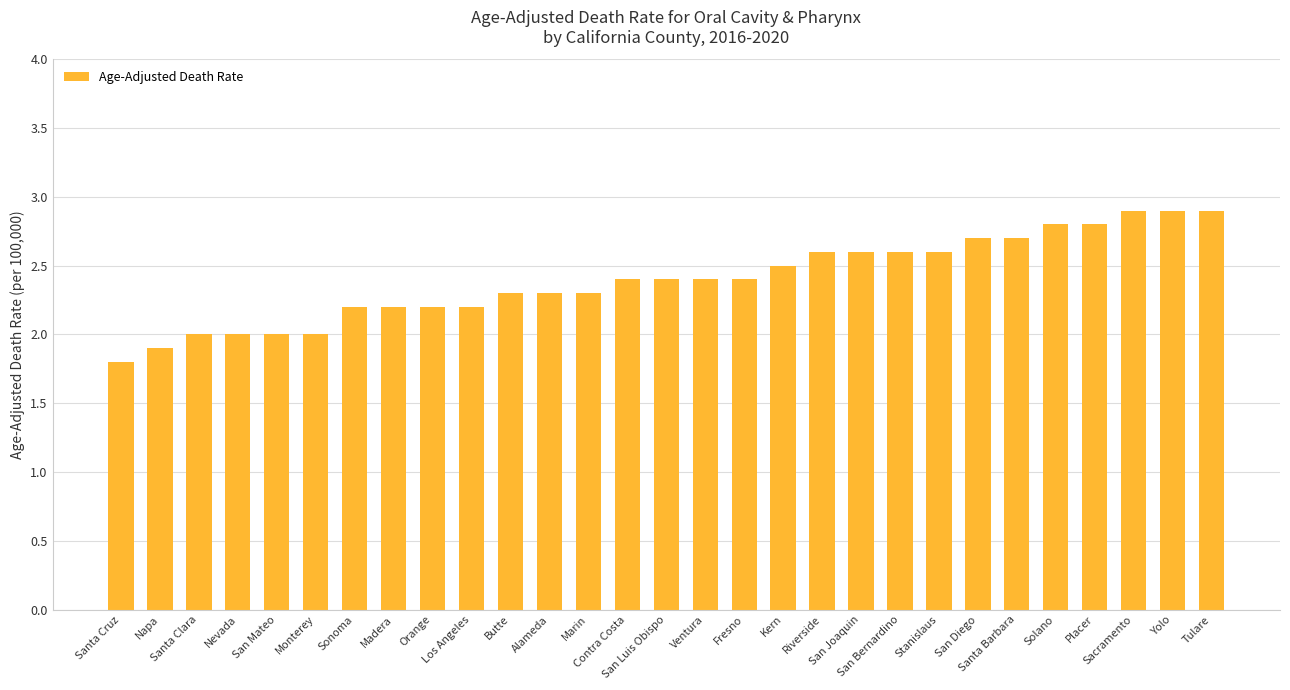

What is the greatest value displayed?

2.9